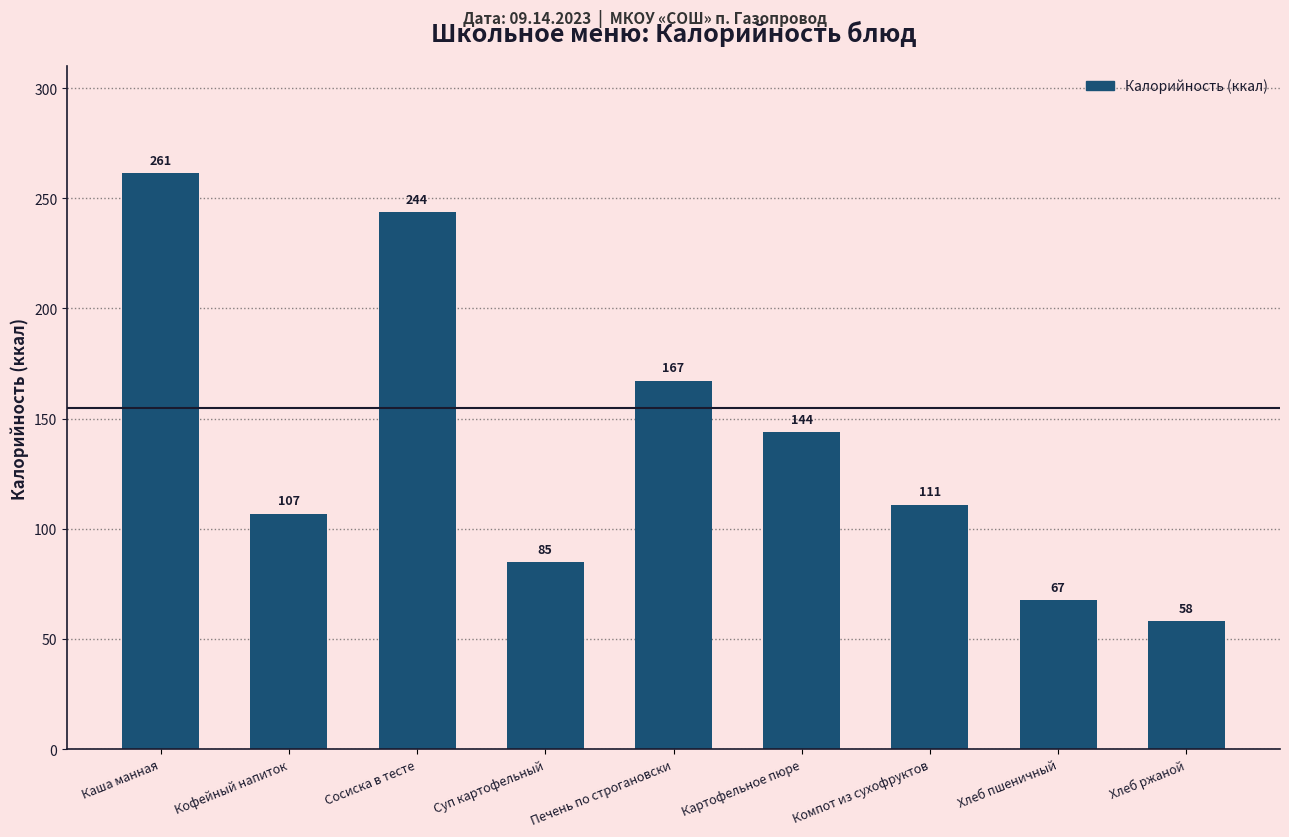

At which category does the chart reach its peak across all series?

Каша манная